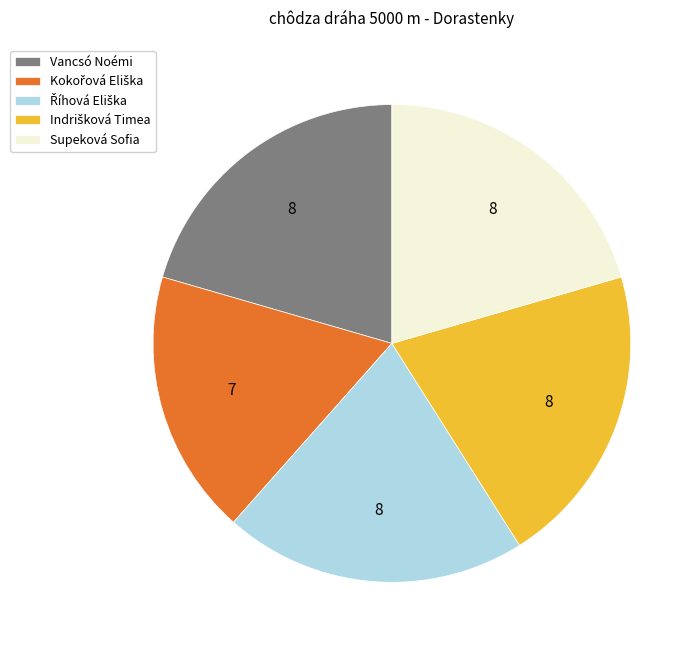

Count the number of slices in the pie.

5